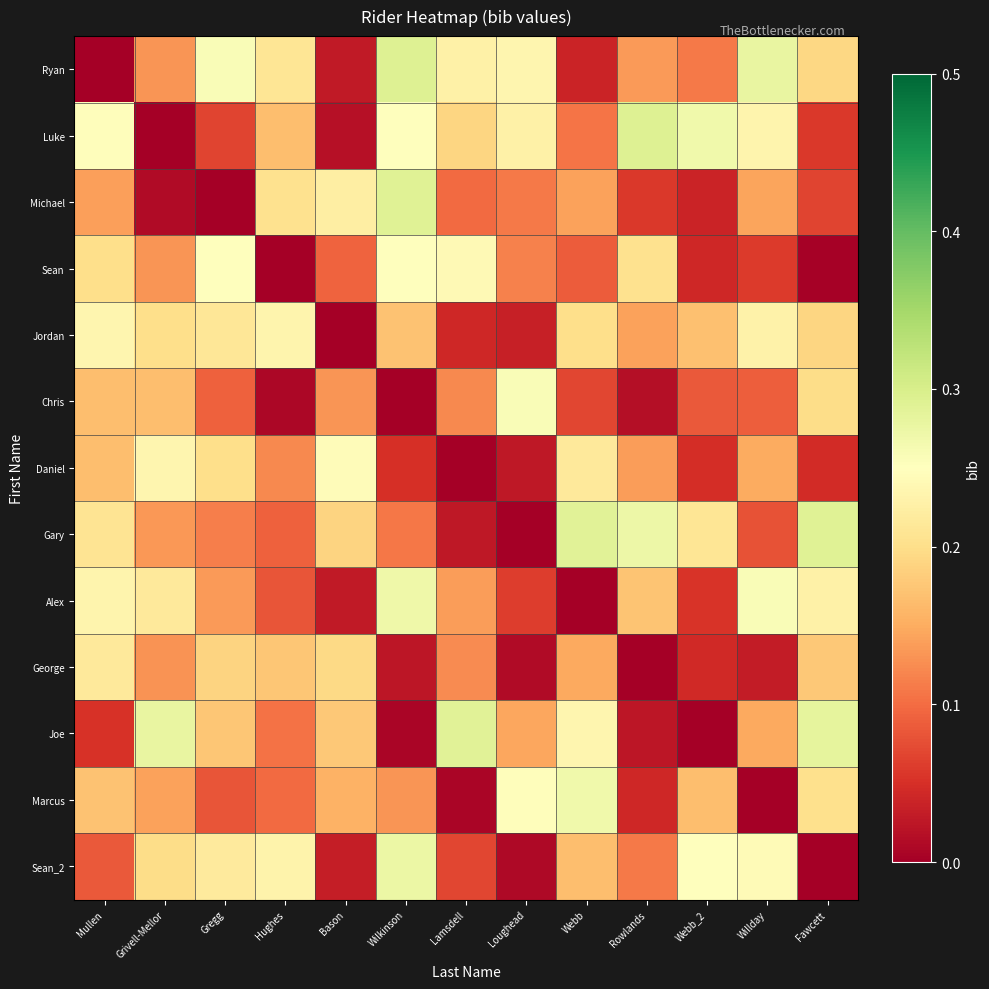

Which series changed the most between Rowlands and Fawcett?

Joe